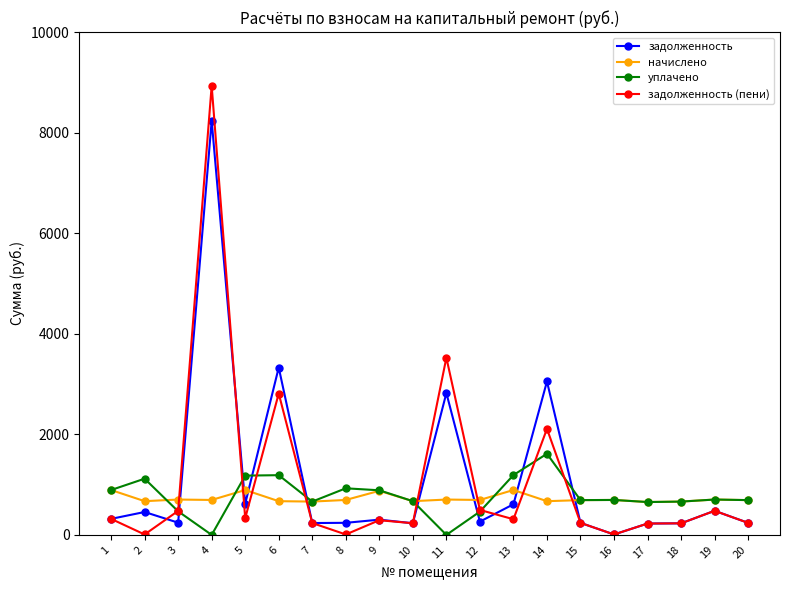

What is the difference between the highest and lowest values at 5?

846.6